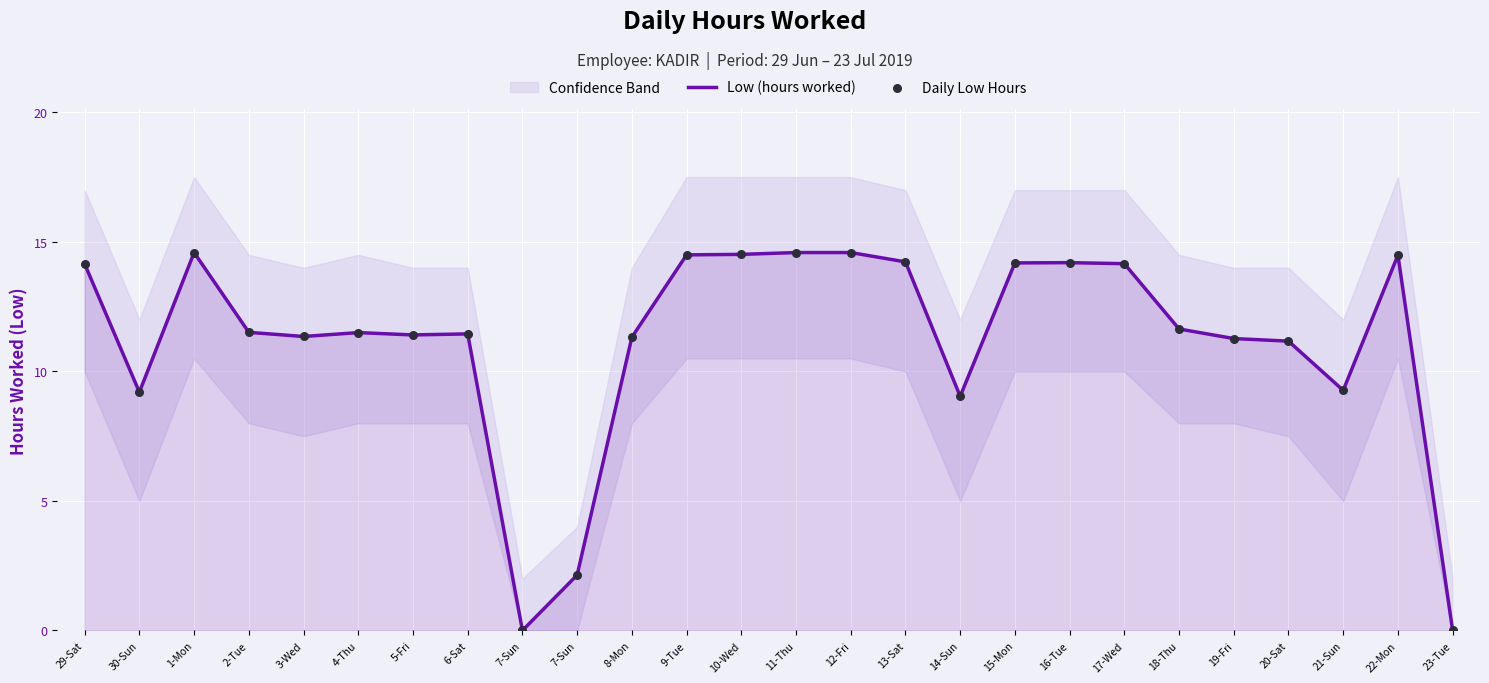

What is the total value across all series at 3-Wed?

22.7